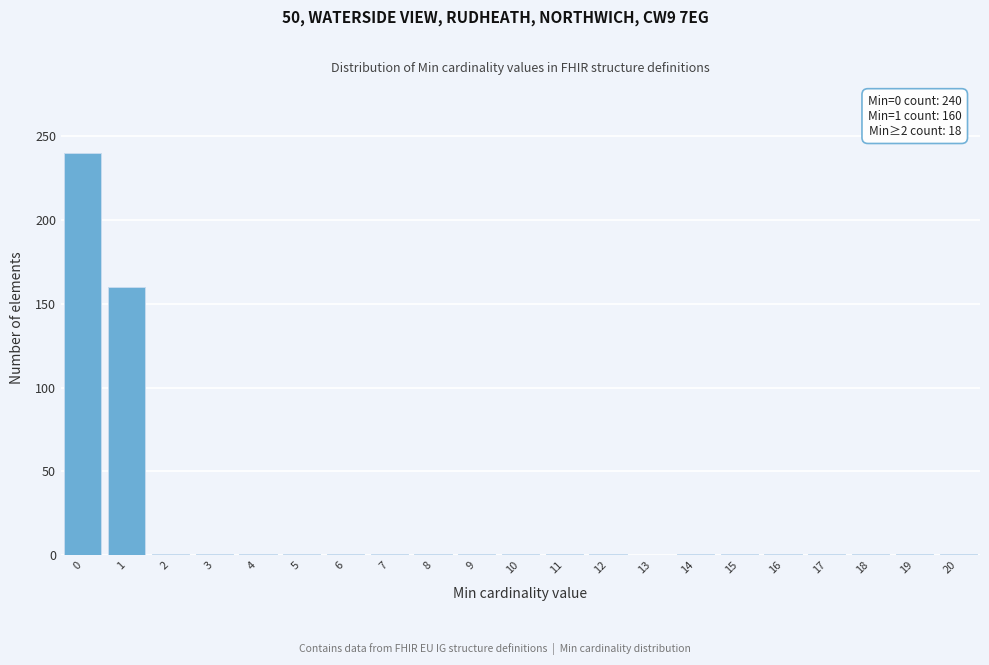

Over which range of the x-axis is the bar tallest?

-0.5 to 0.5